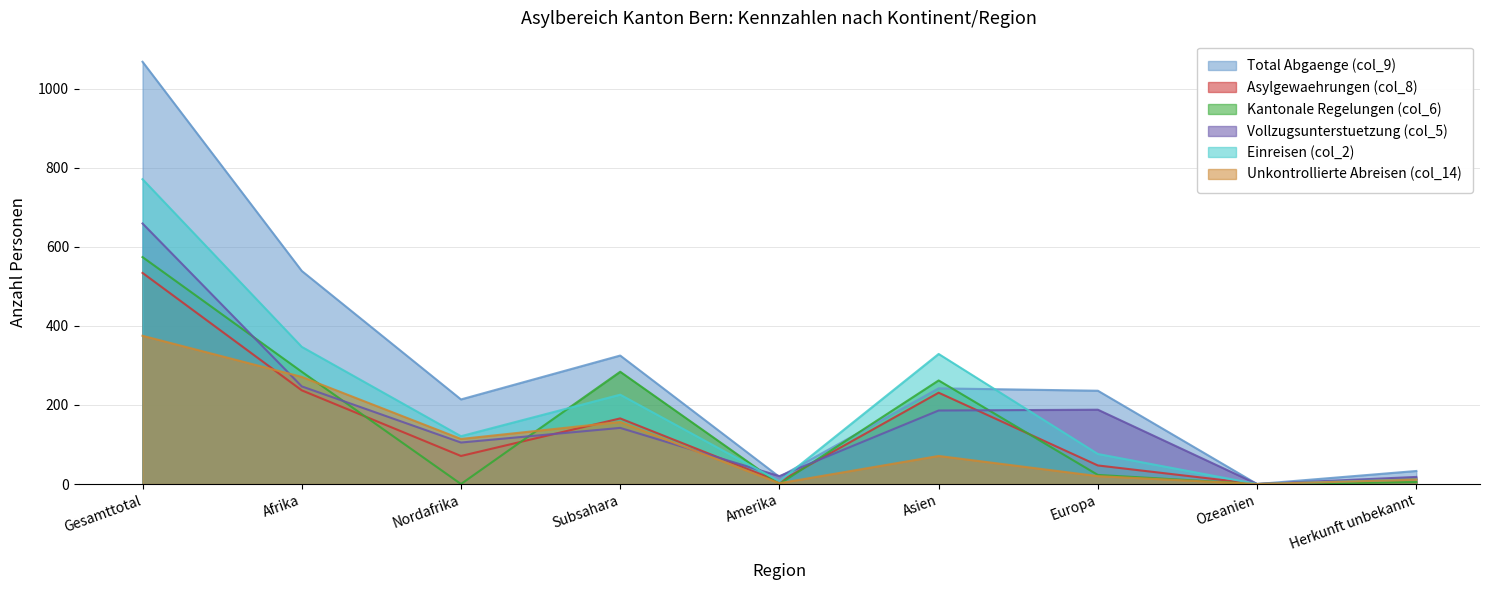

Does the chart have visible grid lines?

Yes